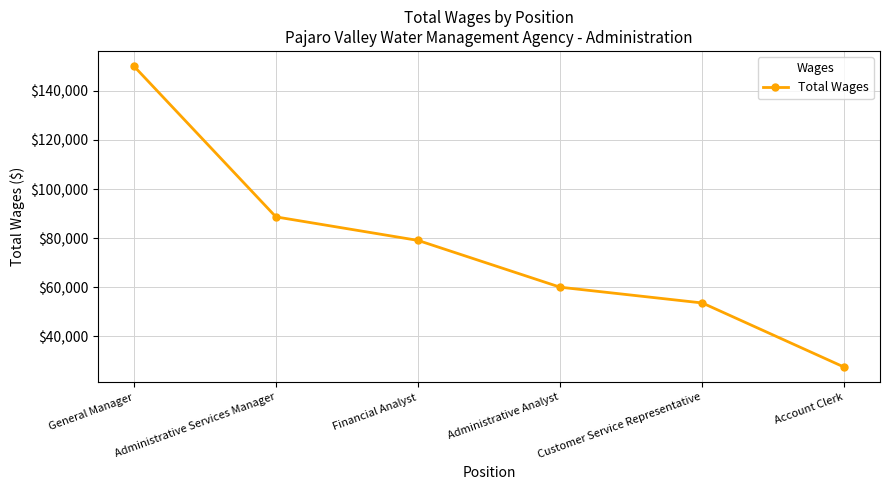

What is the sum of all values?

458818